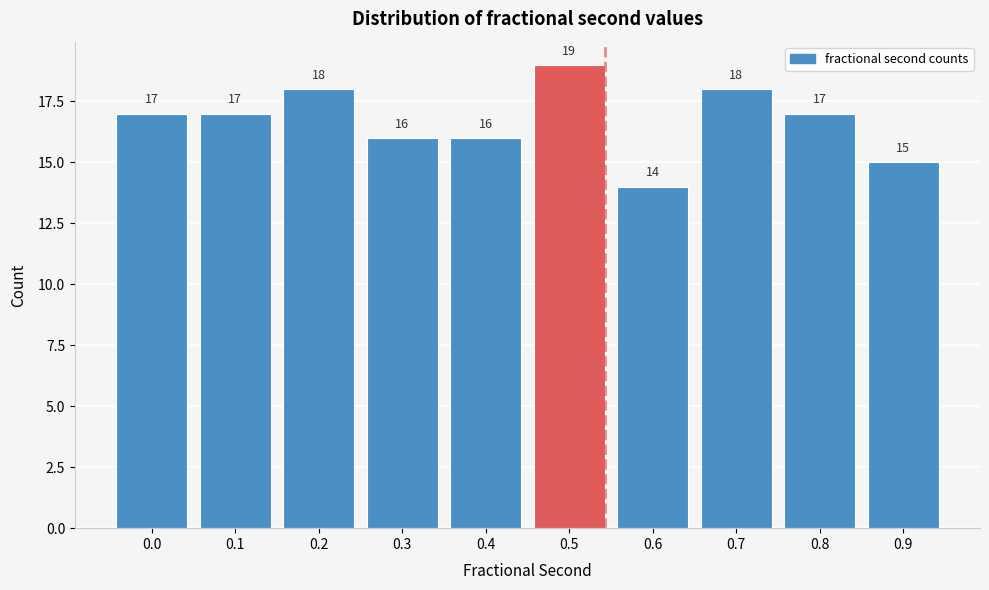

Reading left to right, extract all data points from this chart.

17	17	18	16	16	19	14	18	17	15